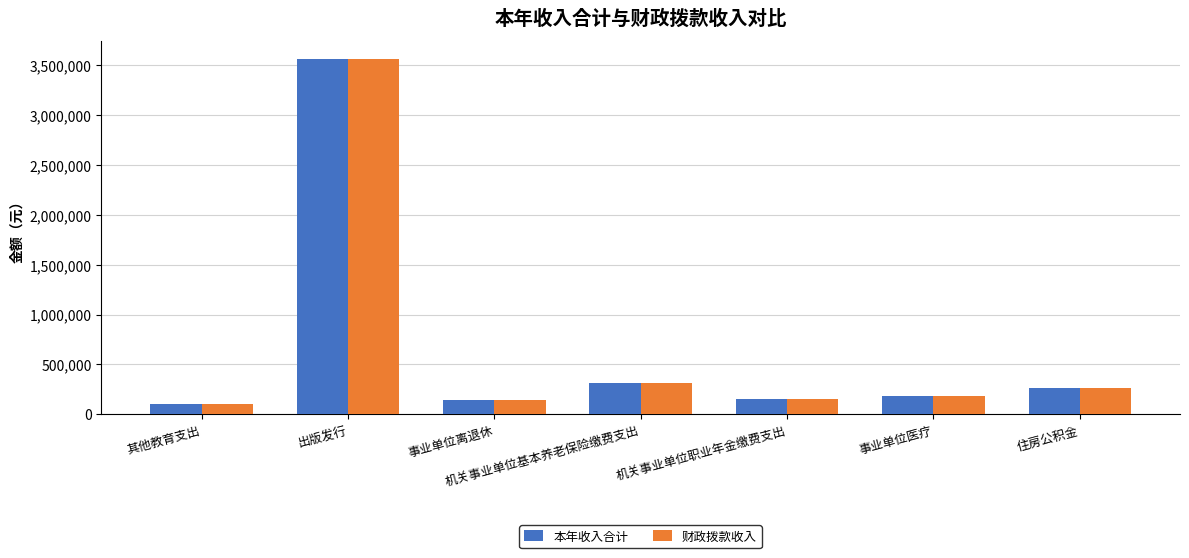

What is the total value across all series at 机关事业单位职业年金缴费支出?

305468.6